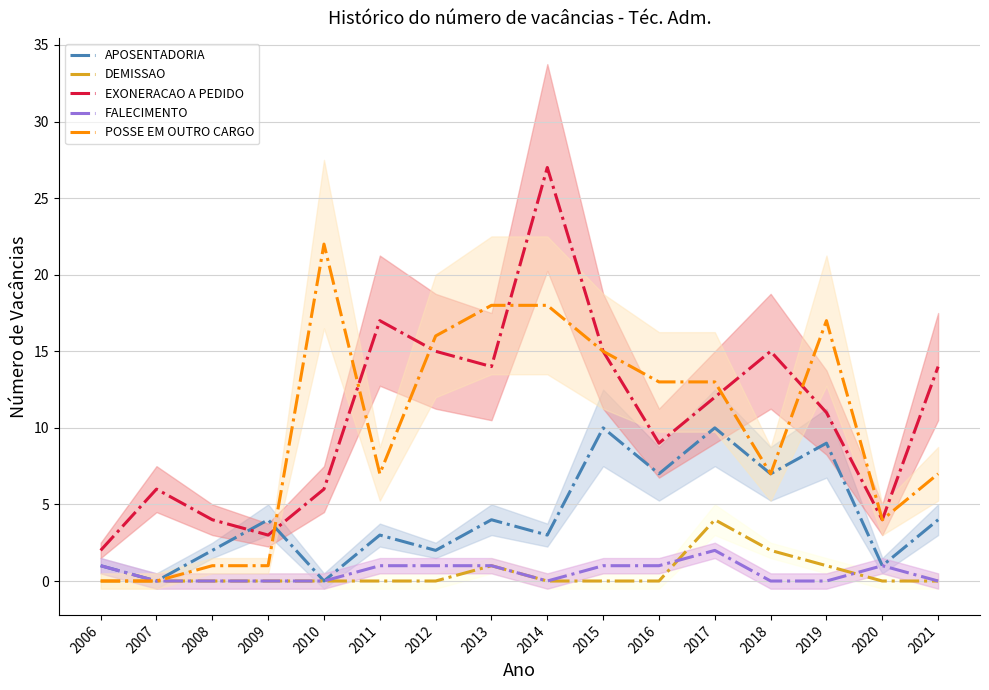

At which category does the chart reach its minimum across all series?

2007